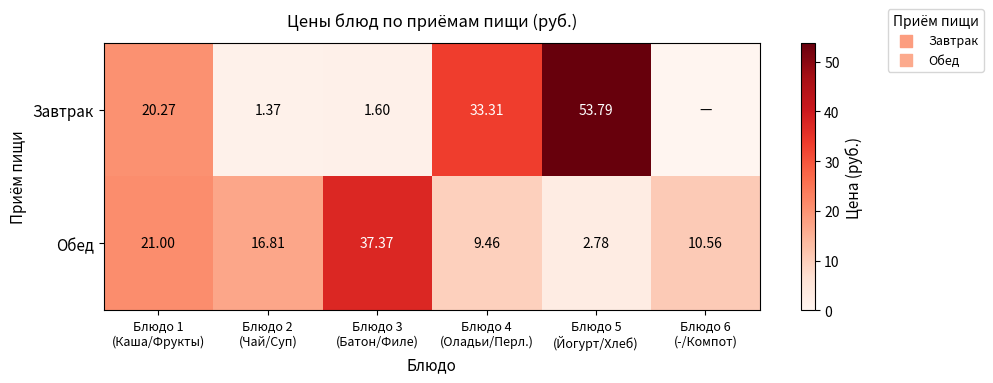

What value does the Обед series have at Блюдо 5 (Йогурт/Хлеб)?

2.8